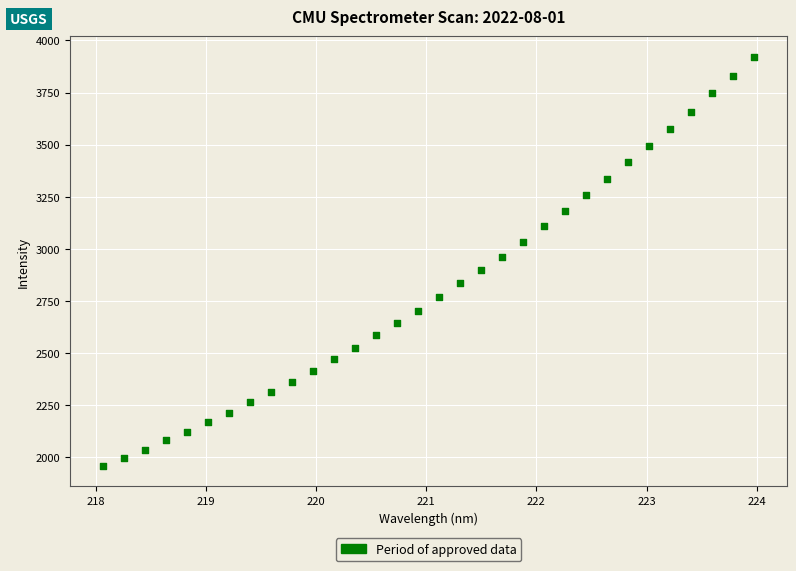

What Y value in the scatter plot is closest to 2941?

2962.6